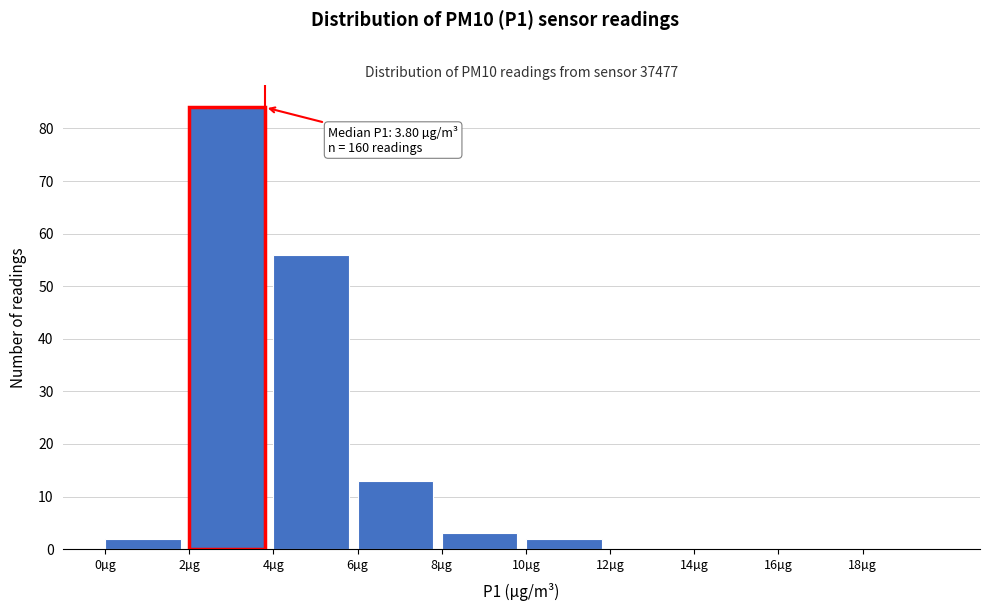

Which range on the x-axis has the tallest bar?

2 to 4